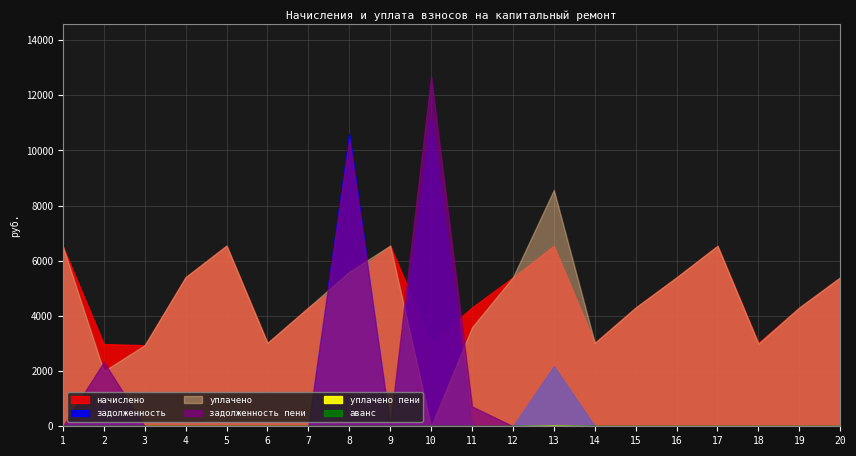

The задолженность пени series shows 0.0 at 9. True or false?

True